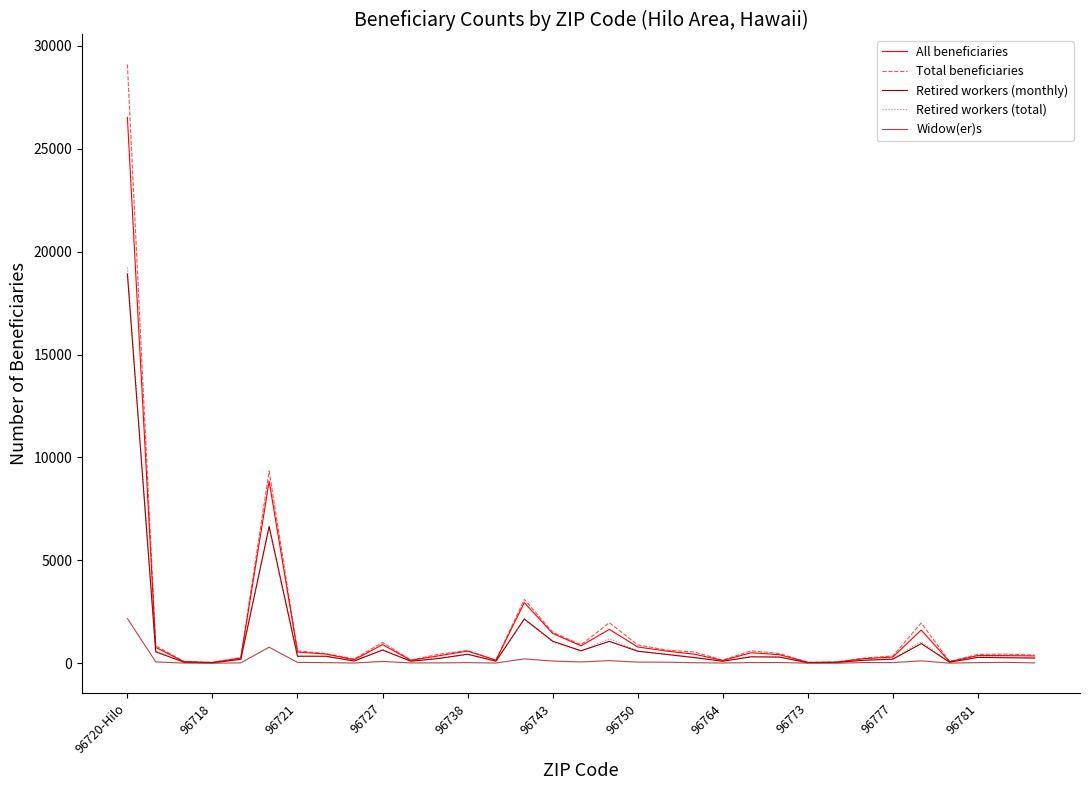

Which series has the widest spread of values?

Total beneficiaries